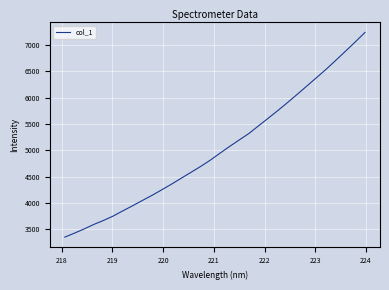

What is the maximum value shown in the chart?

7241.2